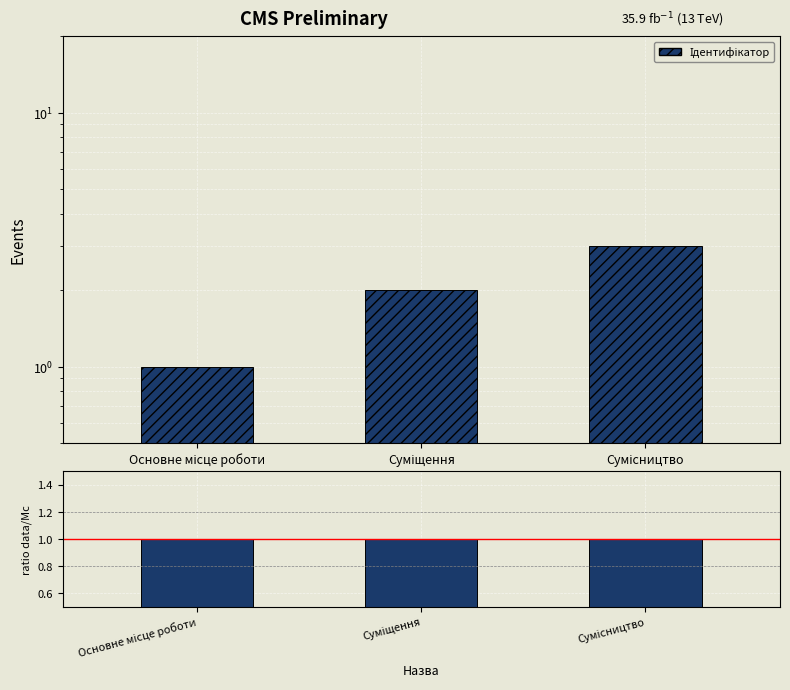

Does the chart contain any negative values?

No